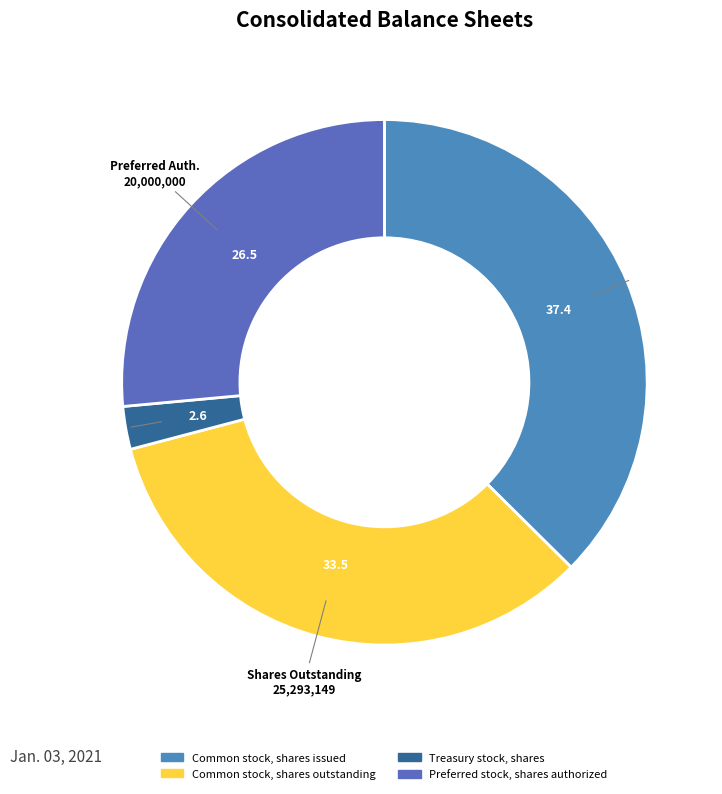

Does Common stock, shares outstanding represent more than half of the total?

No